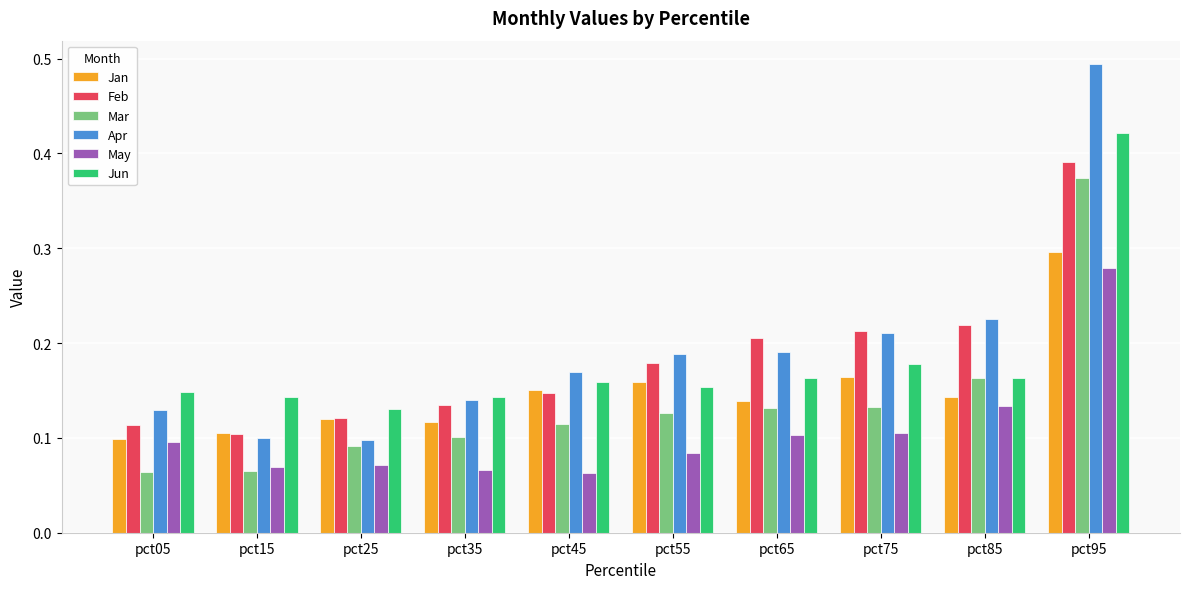

At which category is the sum across all series the highest?

pct95